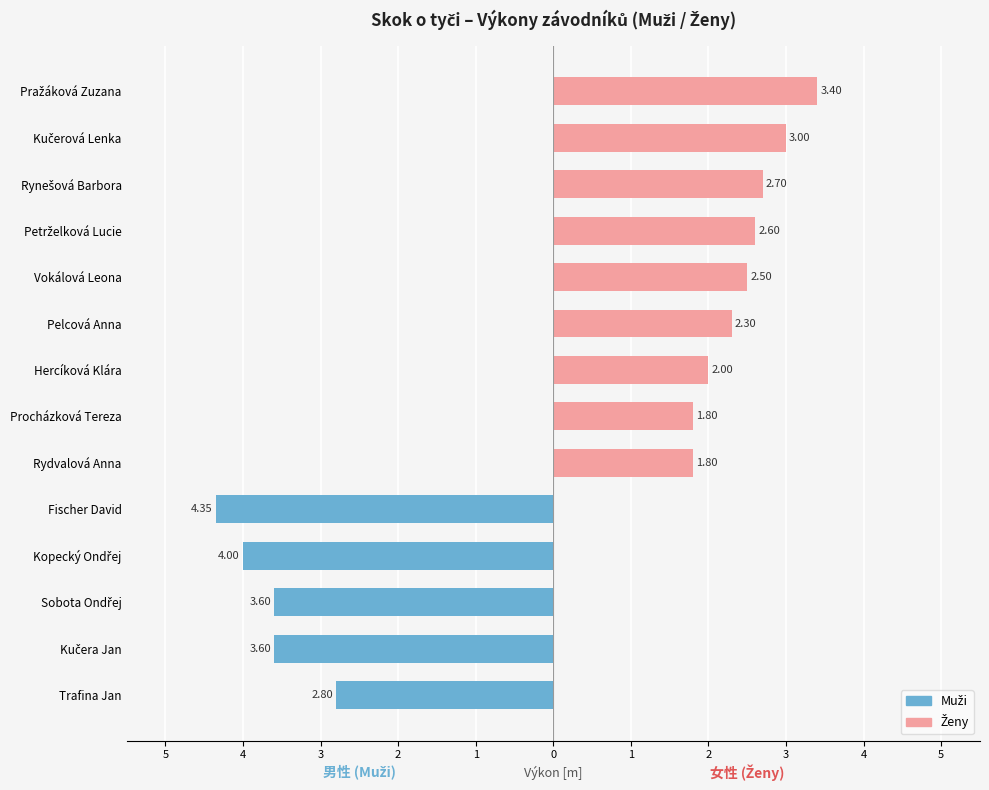

What is the difference between the Muži values at 4 and 2?

4.0